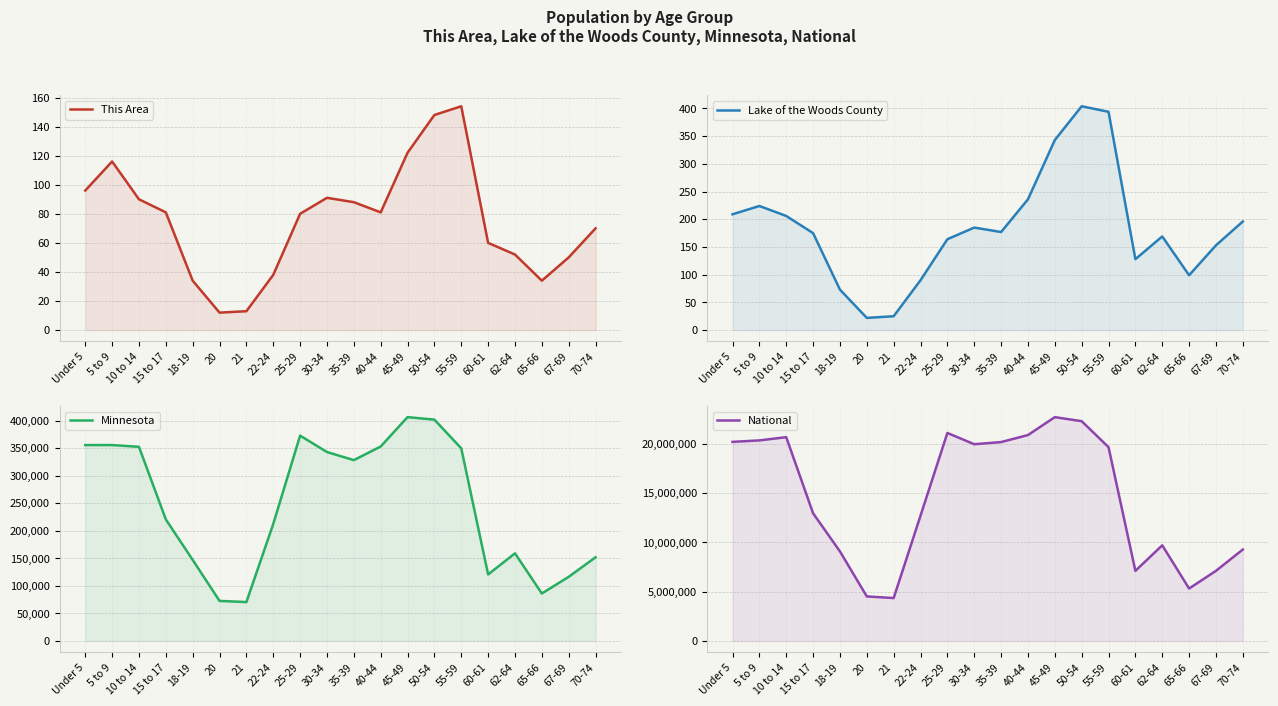

What position from the right is 55-59?

6